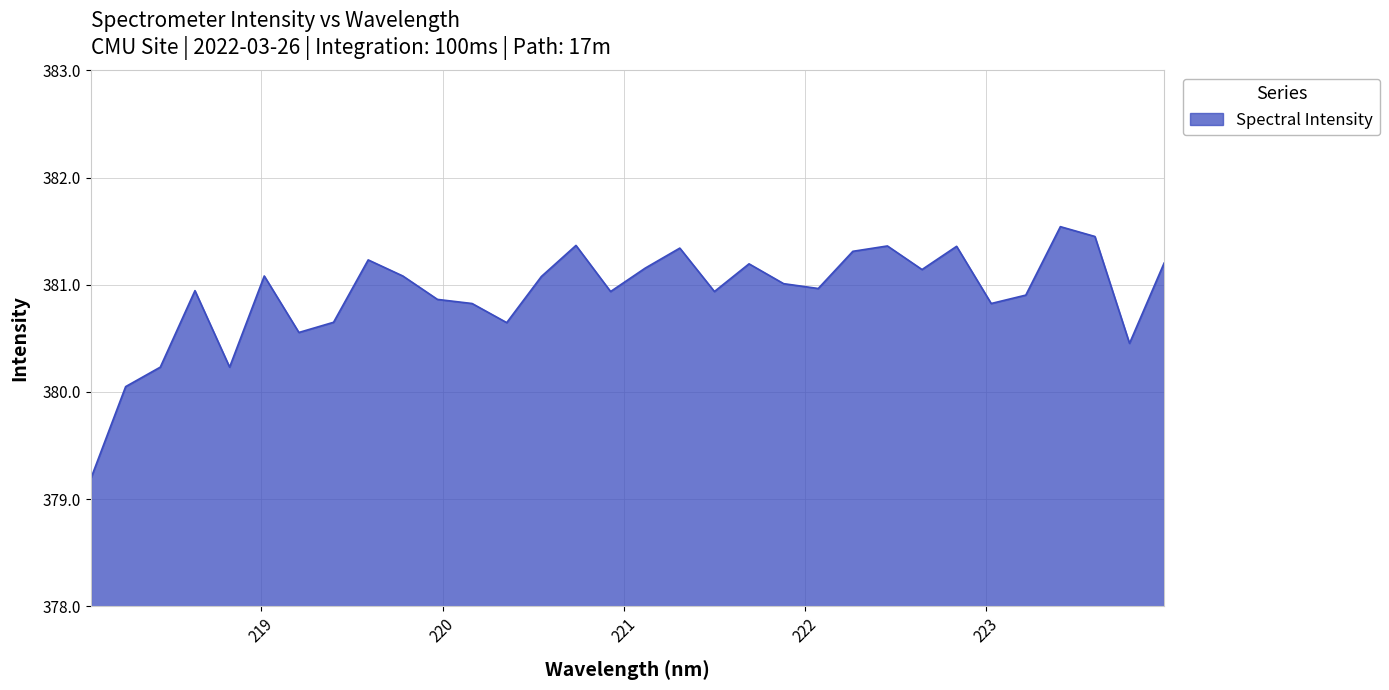

Does the chart display data point markers on the line(s)?

No